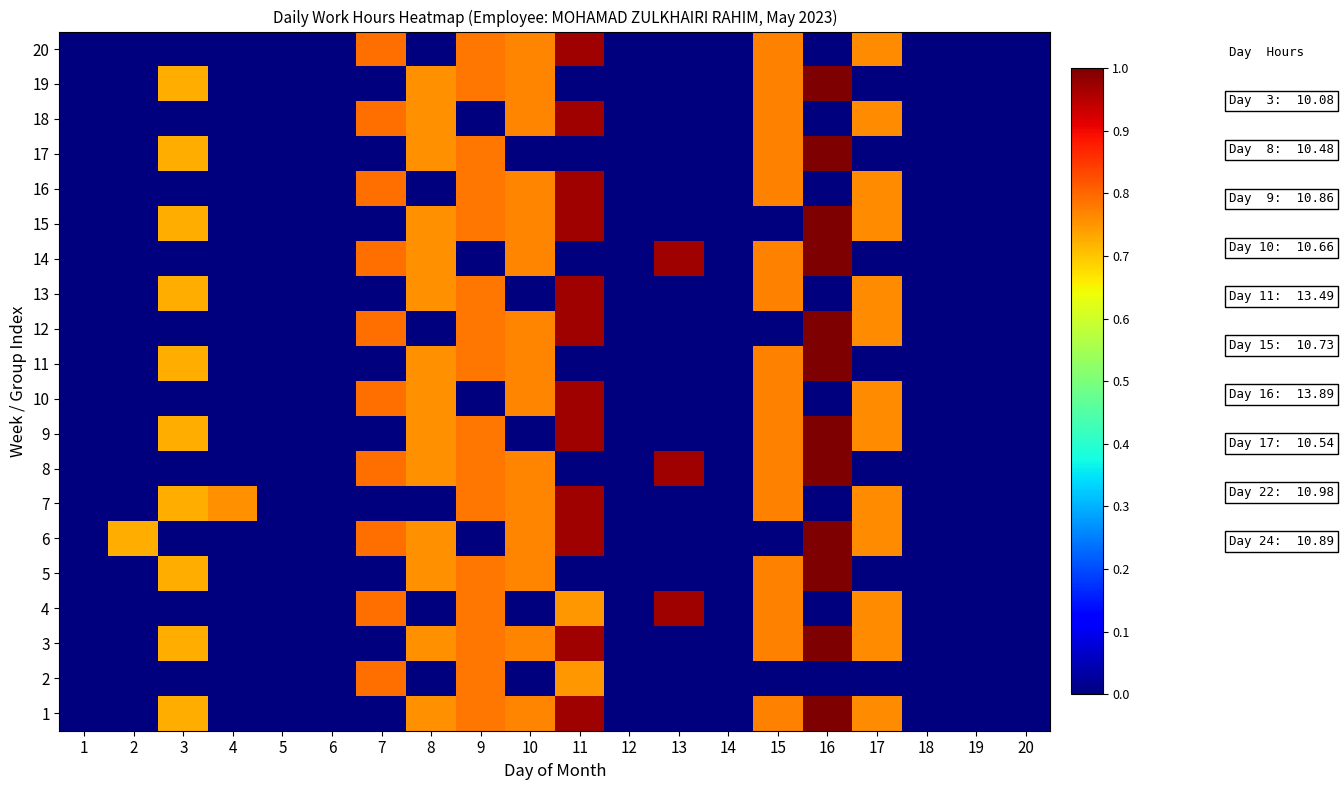

Reading right to left, extract all data points from this chart.

1: 20=0.0	19=0.0	18=0.0	17=0.8	16=1.0	15=0.8	14=0.0	13=0.0	12=0.0	11=1.0	10=0.8	9=0.8	8=0.8	7=0.0	6=0.0	5=0.0	4=0.0	3=0.7	2=0.0	1=0.0
2: 20=0.0	19=0.0	18=0.0	17=0.0	16=0.0	15=0.0	14=0.0	13=0.0	12=0.0	11=0.7	10=0.0	9=0.8	8=0.0	7=0.8	6=0.0	5=0.0	4=0.0	3=0.0	2=0.0	1=0.0
3: 20=0.0	19=0.0	18=0.0	17=0.8	16=1.0	15=0.8	14=0.0	13=0.0	12=0.0	11=1.0	10=0.8	9=0.8	8=0.8	7=0.0	6=0.0	5=0.0	4=0.0	3=0.7	2=0.0	1=0.0
4: 20=0.0	19=0.0	18=0.0	17=0.8	16=0.0	15=0.8	14=0.0	13=1.0	12=0.0	11=0.7	10=0.0	9=0.8	8=0.0	7=0.8	6=0.0	5=0.0	4=0.0	3=0.0	2=0.0	1=0.0
5: 20=0.0	19=0.0	18=0.0	17=0.0	16=1.0	15=0.8	14=0.0	13=0.0	12=0.0	11=0.0	10=0.8	9=0.8	8=0.8	7=0.0	6=0.0	5=0.0	4=0.0	3=0.7	2=0.0	1=0.0
6: 20=0.0	19=0.0	18=0.0	17=0.8	16=1.0	15=0.0	14=0.0	13=0.0	12=0.0	11=1.0	10=0.8	9=0.0	8=0.8	7=0.8	6=0.0	5=0.0	4=0.0	3=0.0	2=0.7	1=0.0
7: 20=0.0	19=0.0	18=0.0	17=0.8	16=0.0	15=0.8	14=0.0	13=0.0	12=0.0	11=1.0	10=0.8	9=0.8	8=0.0	7=0.0	6=0.0	5=0.0	4=0.8	3=0.7	2=0.0	1=0.0
8: 20=0.0	19=0.0	18=0.0	17=0.0	16=1.0	15=0.8	14=0.0	13=1.0	12=0.0	11=0.0	10=0.8	9=0.8	8=0.8	7=0.8	6=0.0	5=0.0	4=0.0	3=0.0	2=0.0	1=0.0
9: 20=0.0	19=0.0	18=0.0	17=0.8	16=1.0	15=0.8	14=0.0	13=0.0	12=0.0	11=1.0	10=0.0	9=0.8	8=0.8	7=0.0	6=0.0	5=0.0	4=0.0	3=0.7	2=0.0	1=0.0
10: 20=0.0	19=0.0	18=0.0	17=0.8	16=0.0	15=0.8	14=0.0	13=0.0	12=0.0	11=1.0	10=0.8	9=0.0	8=0.8	7=0.8	6=0.0	5=0.0	4=0.0	3=0.0	2=0.0	1=0.0
11: 20=0.0	19=0.0	18=0.0	17=0.0	16=1.0	15=0.8	14=0.0	13=0.0	12=0.0	11=0.0	10=0.8	9=0.8	8=0.8	7=0.0	6=0.0	5=0.0	4=0.0	3=0.7	2=0.0	1=0.0
12: 20=0.0	19=0.0	18=0.0	17=0.8	16=1.0	15=0.0	14=0.0	13=0.0	12=0.0	11=1.0	10=0.8	9=0.8	8=0.0	7=0.8	6=0.0	5=0.0	4=0.0	3=0.0	2=0.0	1=0.0
13: 20=0.0	19=0.0	18=0.0	17=0.8	16=0.0	15=0.8	14=0.0	13=0.0	12=0.0	11=1.0	10=0.0	9=0.8	8=0.8	7=0.0	6=0.0	5=0.0	4=0.0	3=0.7	2=0.0	1=0.0
14: 20=0.0	19=0.0	18=0.0	17=0.0	16=1.0	15=0.8	14=0.0	13=1.0	12=0.0	11=0.0	10=0.8	9=0.0	8=0.8	7=0.8	6=0.0	5=0.0	4=0.0	3=0.0	2=0.0	1=0.0
15: 20=0.0	19=0.0	18=0.0	17=0.8	16=1.0	15=0.0	14=0.0	13=0.0	12=0.0	11=1.0	10=0.8	9=0.8	8=0.8	7=0.0	6=0.0	5=0.0	4=0.0	3=0.7	2=0.0	1=0.0
16: 20=0.0	19=0.0	18=0.0	17=0.8	16=0.0	15=0.8	14=0.0	13=0.0	12=0.0	11=1.0	10=0.8	9=0.8	8=0.0	7=0.8	6=0.0	5=0.0	4=0.0	3=0.0	2=0.0	1=0.0
17: 20=0.0	19=0.0	18=0.0	17=0.0	16=1.0	15=0.8	14=0.0	13=0.0	12=0.0	11=0.0	10=0.0	9=0.8	8=0.8	7=0.0	6=0.0	5=0.0	4=0.0	3=0.7	2=0.0	1=0.0
18: 20=0.0	19=0.0	18=0.0	17=0.8	16=0.0	15=0.8	14=0.0	13=0.0	12=0.0	11=1.0	10=0.8	9=0.0	8=0.8	7=0.8	6=0.0	5=0.0	4=0.0	3=0.0	2=0.0	1=0.0
19: 20=0.0	19=0.0	18=0.0	17=0.0	16=1.0	15=0.8	14=0.0	13=0.0	12=0.0	11=0.0	10=0.8	9=0.8	8=0.8	7=0.0	6=0.0	5=0.0	4=0.0	3=0.7	2=0.0	1=0.0
20: 20=0.0	19=0.0	18=0.0	17=0.8	16=0.0	15=0.8	14=0.0	13=0.0	12=0.0	11=1.0	10=0.8	9=0.8	8=0.0	7=0.8	6=0.0	5=0.0	4=0.0	3=0.0	2=0.0	1=0.0